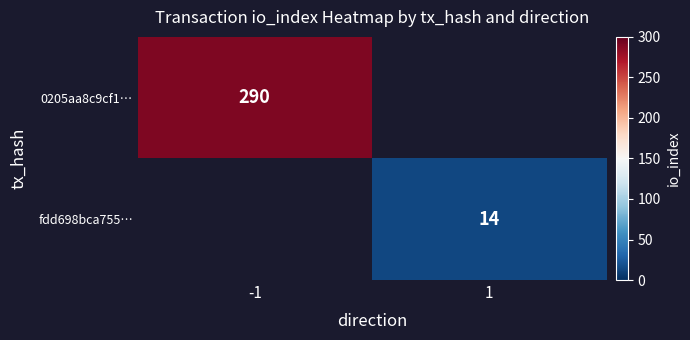

Is it true that fdd698bca755… equals 20 at 1?

False